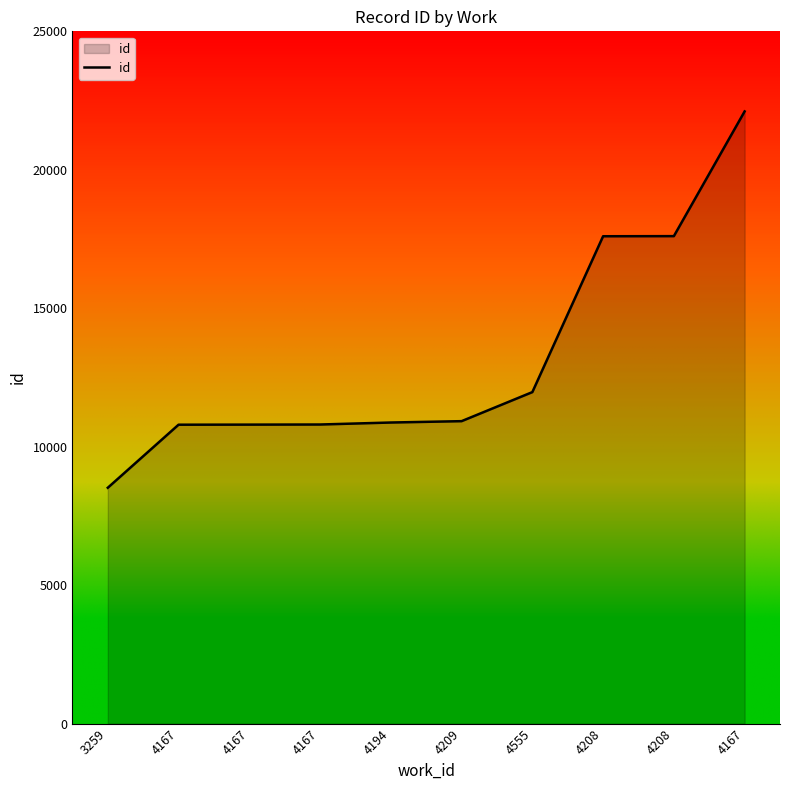

How many lines are shown in the chart?

1